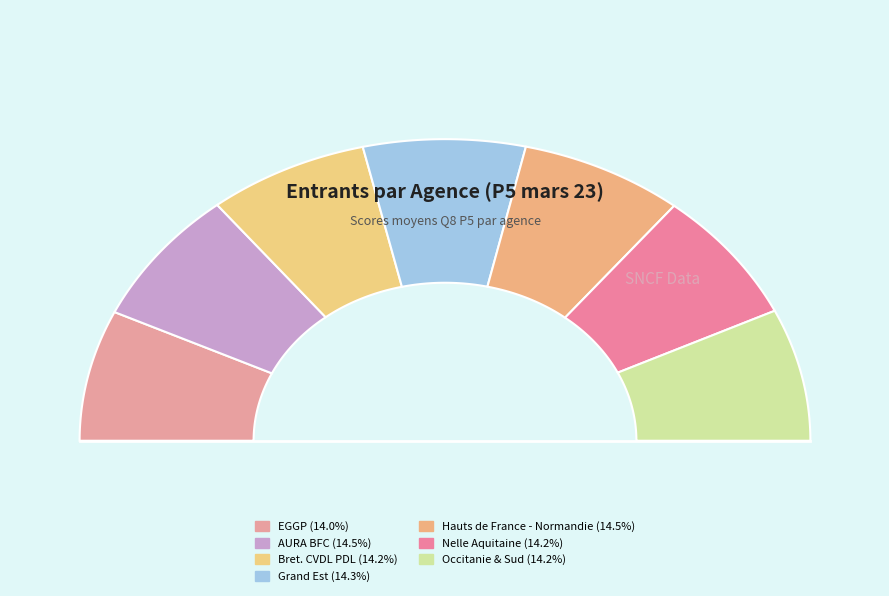

How much of the chart is everything except EGGP?

86.0%